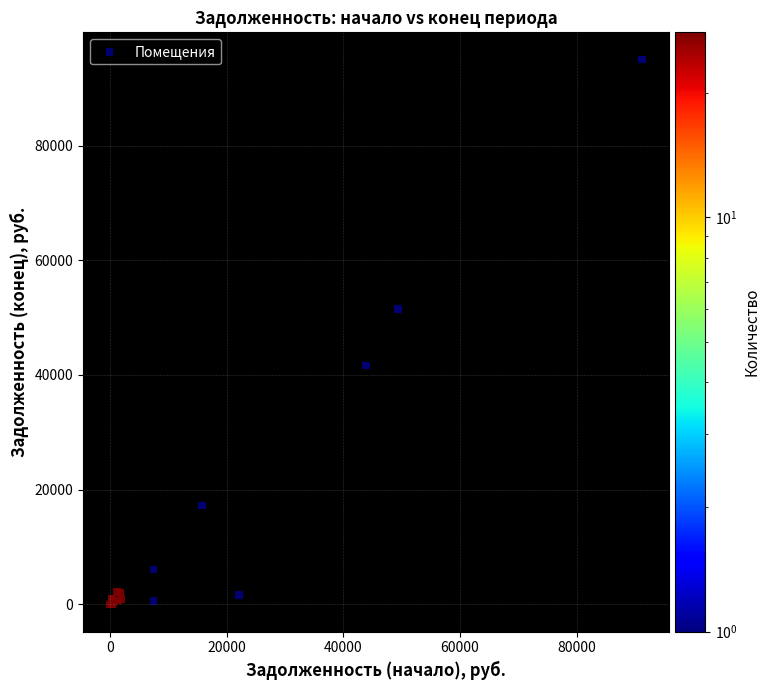

What Y value in the scatter plot is closest to 47497?

51503.7